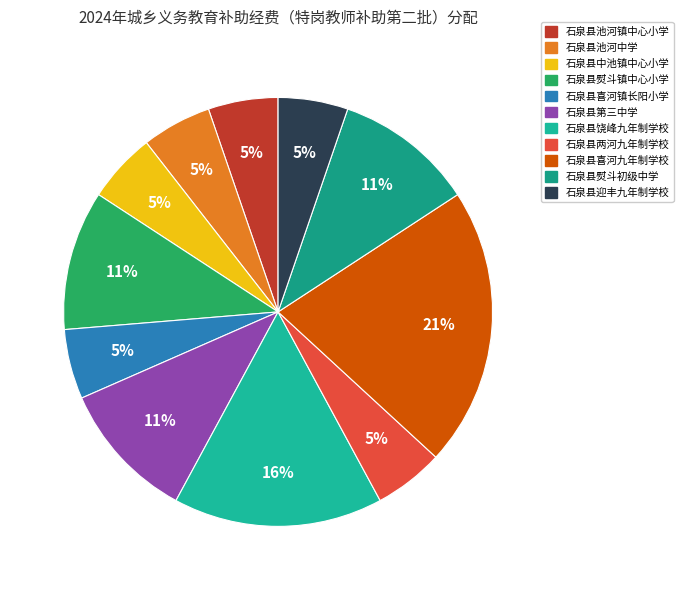

Count the number of slices in the pie.

11